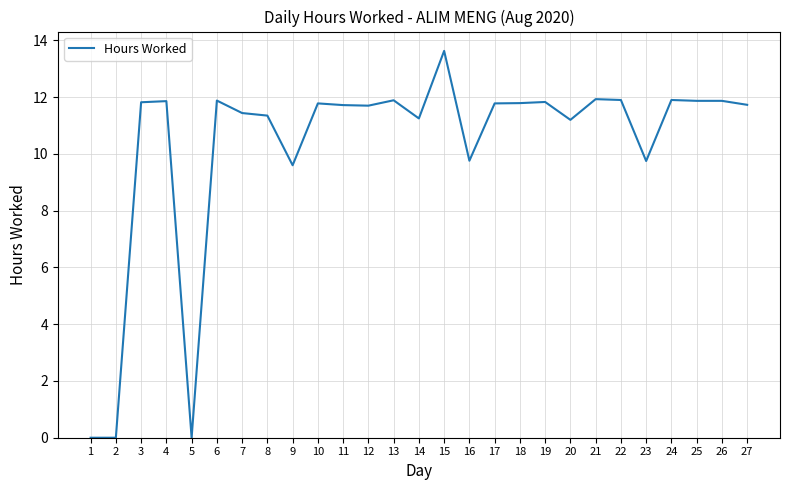

At which label does the data first exceed 11?

3